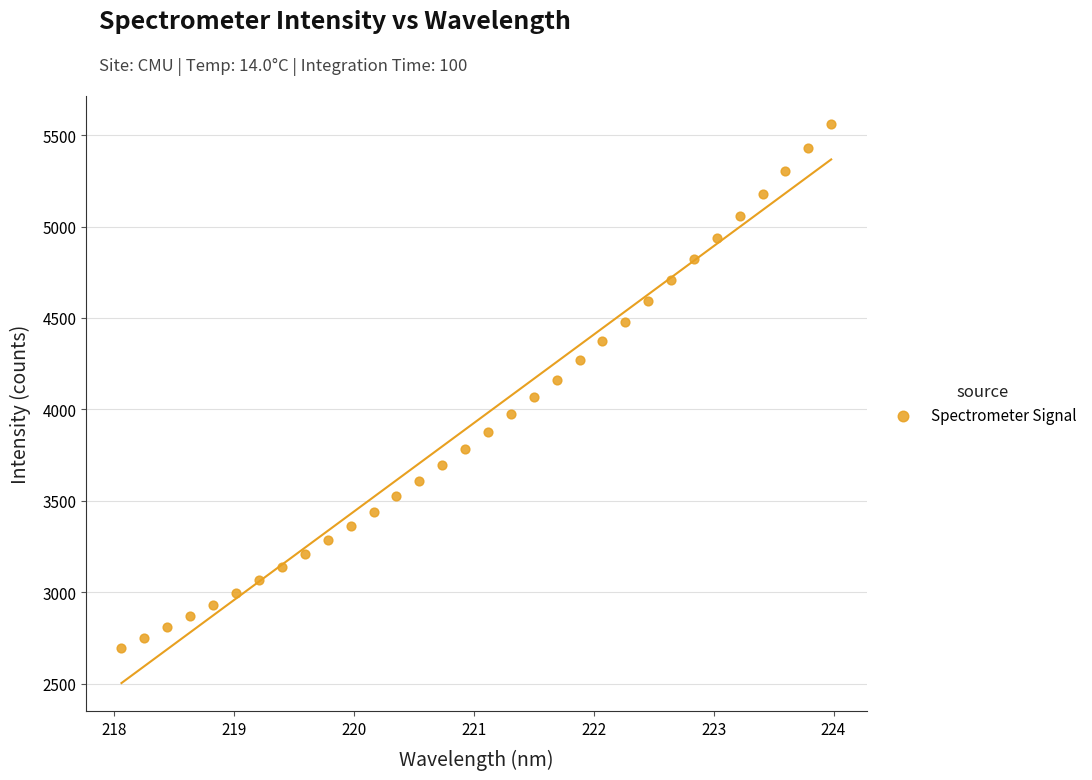

What is the range of Y values (max minus min)?

2868.0